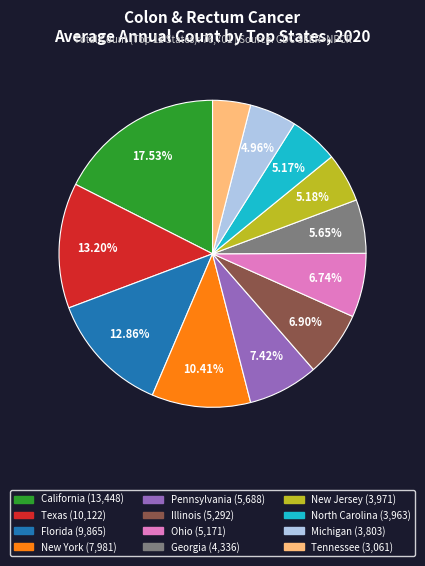

To the nearest percent, what is the difference between the California and New Jersey slice percentages?

12%